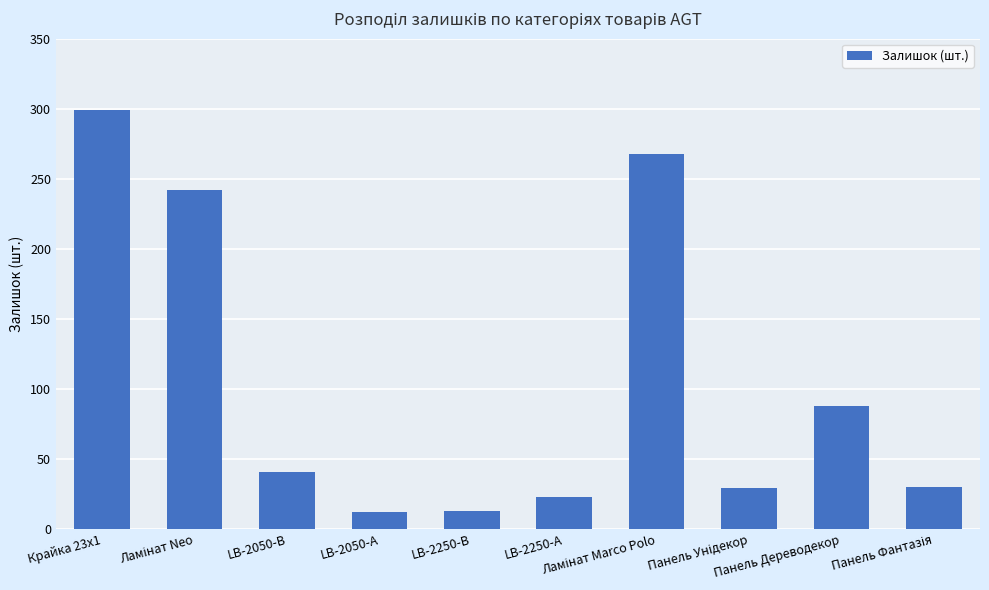

What is the minimum value shown in the chart?

12